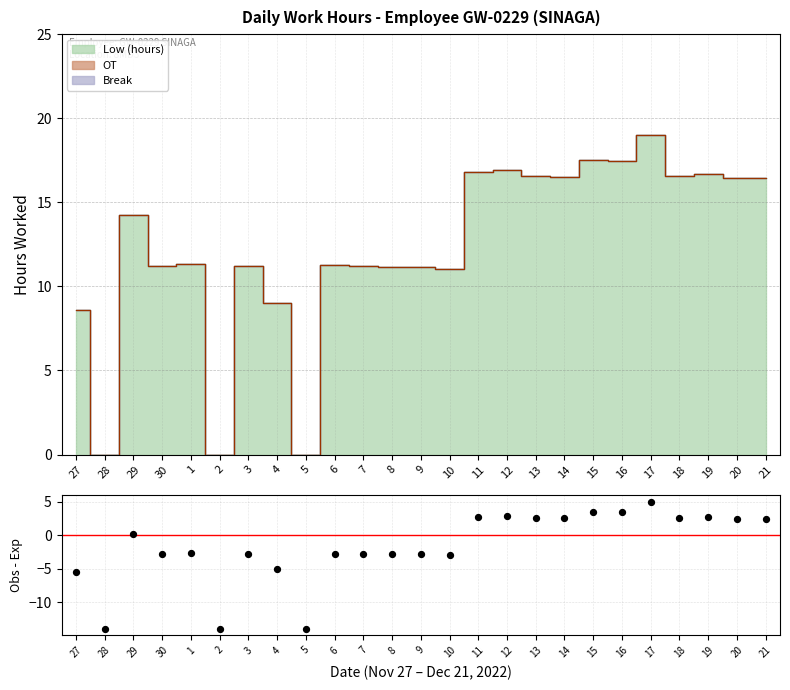

What is the change in value from 4 to 12?

+7.9